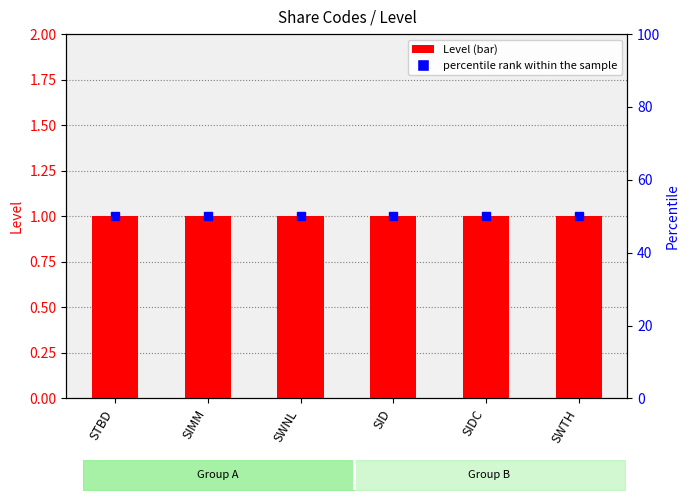

Between SIMM and SWNL, which is larger?

SIMM